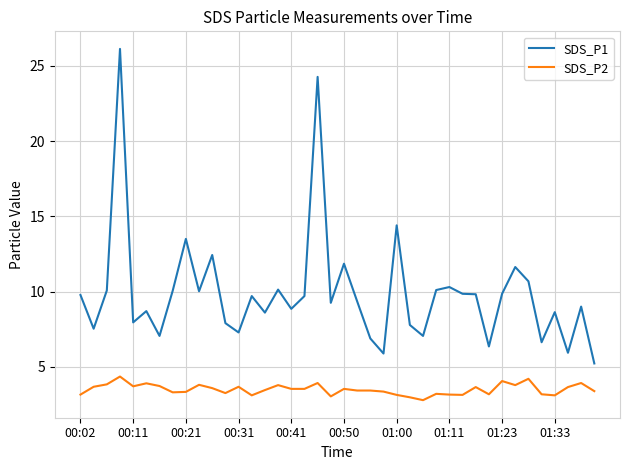

True or false: SDS_P2 and SDS_P1 cross at least once.

False